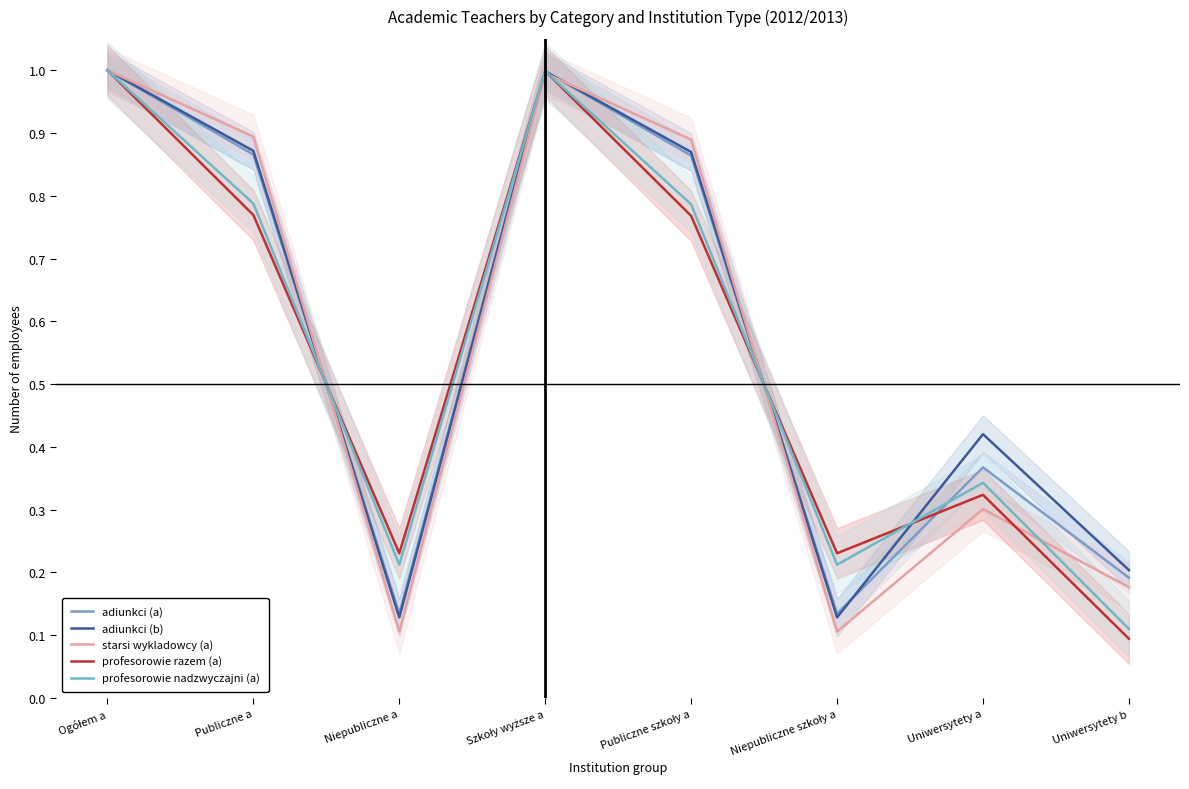

At which label does profesorowie nadzwyczajni (a) reach its peak?

Ogółem a